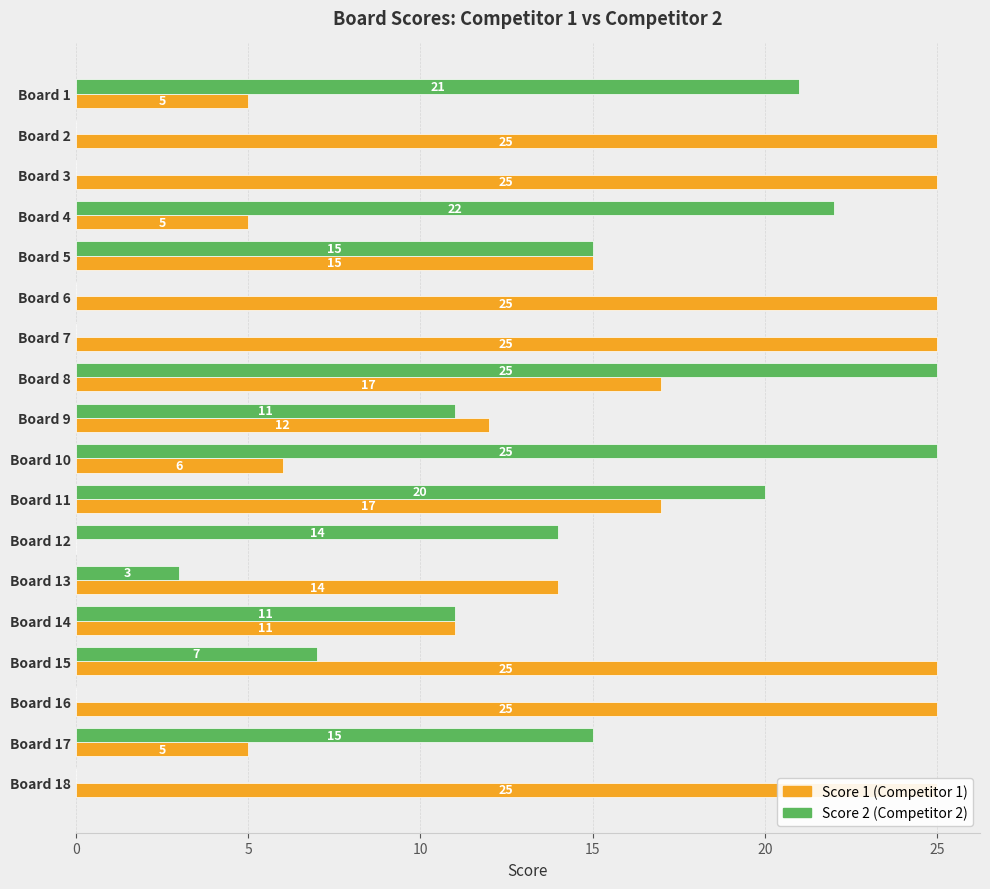

What is the difference between the maximum and minimum values in the Score 2 series?

25